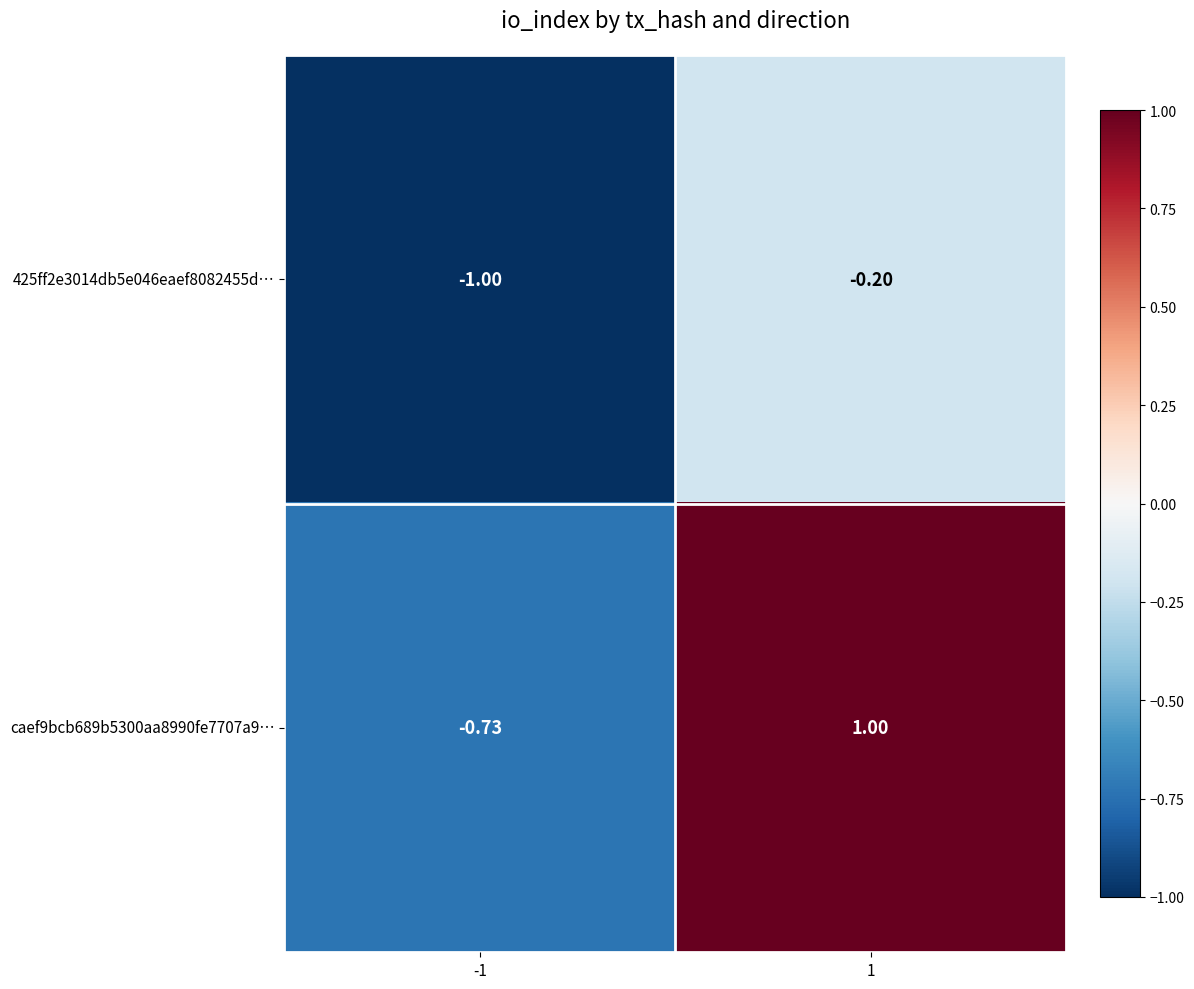

Count the number of data series in this chart.

2